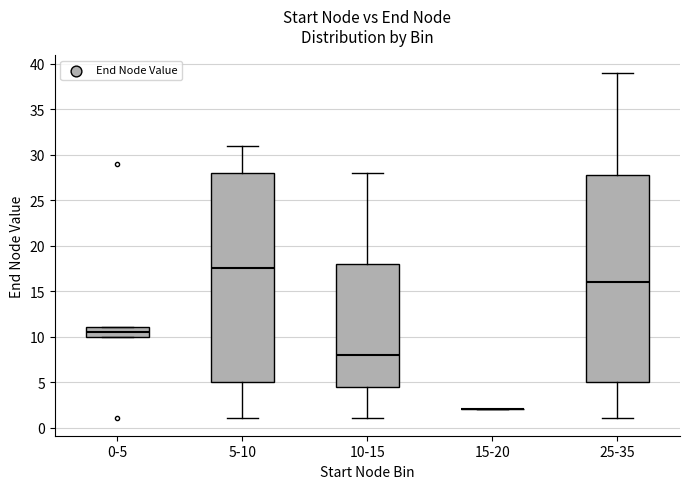

Reading left to right, transcribe this box plot: for each box, give where its median line is, the range the box spans, and where its two whiskers end, as read against the y-axis. The values are not printed on the chart, so give them approximately, as read against the axis.

0-5: median 10.5, box 10.0 to 11.0, whiskers 10.0 to 11.0
5-10: median 17.5, box 5.0 to 28.0, whiskers 1.0 to 31.0
10-15: median 8.0, box 4.5 to 18.0, whiskers 1.0 to 28.0
15-20: box collapsed to a line at 2.0, whiskers 2.0 to 2.0
25-35: median 16.0, box 5.0 to 28.0, whiskers 1.0 to 39.0